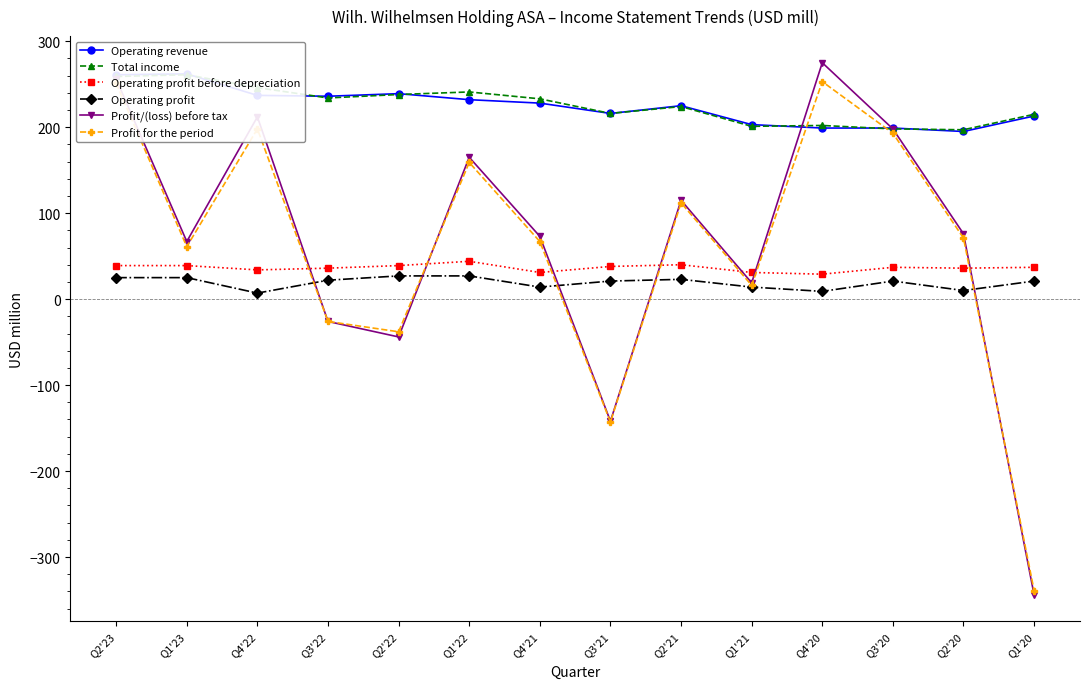

Which series has the widest spread of values?

Profit/(loss) before tax